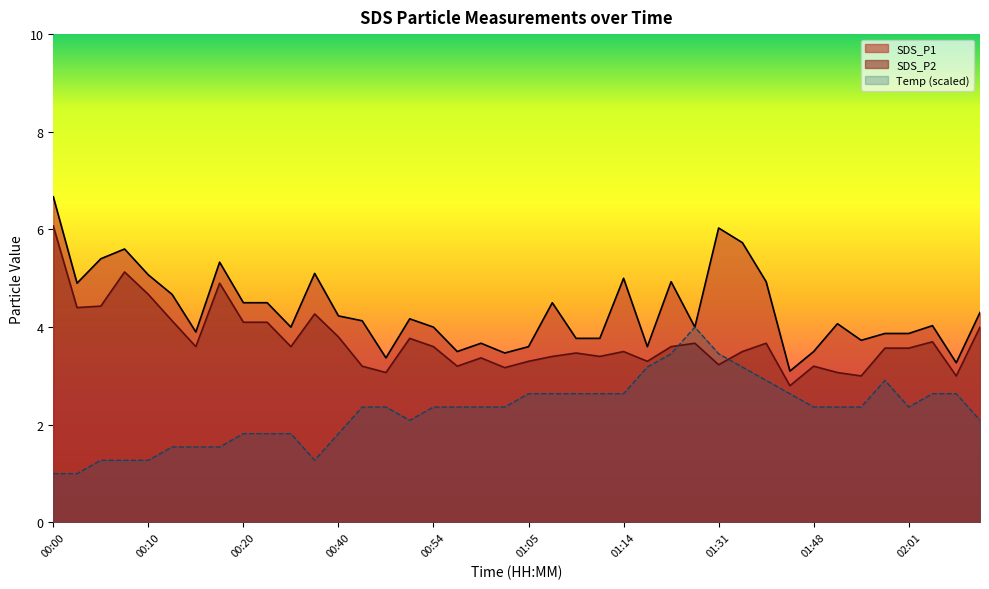

Reading right to left, extract all data points from this chart.

SDS_P1: 4.3	3.3	4.0	3.9	3.9	3.7	4.1	3.5	3.1	4.9	5.7	6.0	4.0	4.9	3.6	5.0	3.8	3.8	4.5	3.6	3.5	3.7	3.5	4.0	4.2	3.4	4.1	4.2	5.1	4.0	4.5	4.5	5.3	3.9	4.7	5.1	5.6	5.4	4.9	6.7
SDS_P2: 4.0	3.0	3.7	3.6	3.6	3.0	3.1	3.2	2.8	3.7	3.5	3.2	3.7	3.6	3.3	3.5	3.4	3.5	3.4	3.3	3.2	3.4	3.2	3.6	3.8	3.1	3.2	3.8	4.3	3.6	4.1	4.1	4.9	3.6	4.1	4.7	5.1	4.4	4.4	6.1